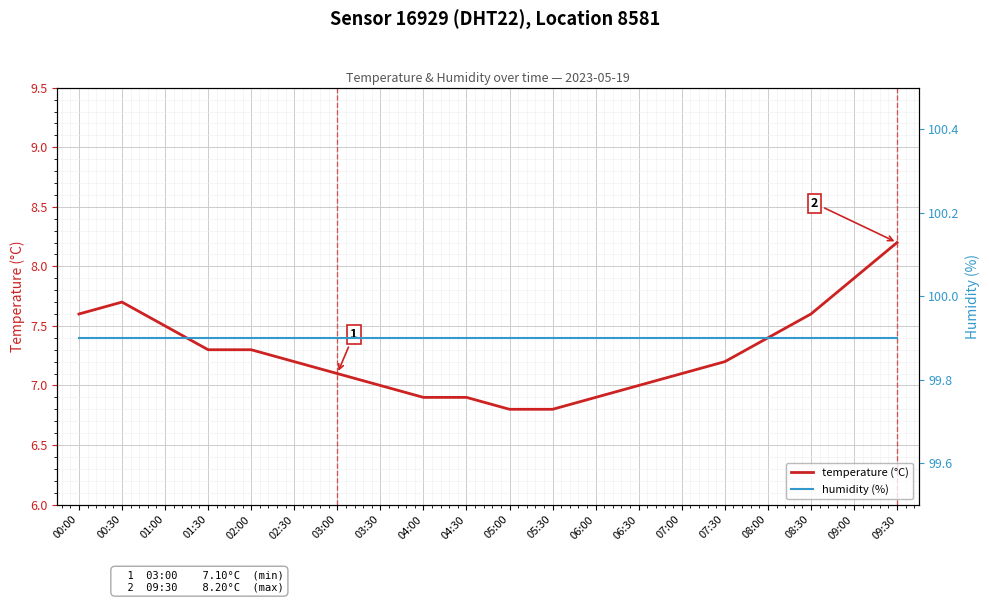

True or false: temperature (°C) and humidity (%) cross at least once.

False